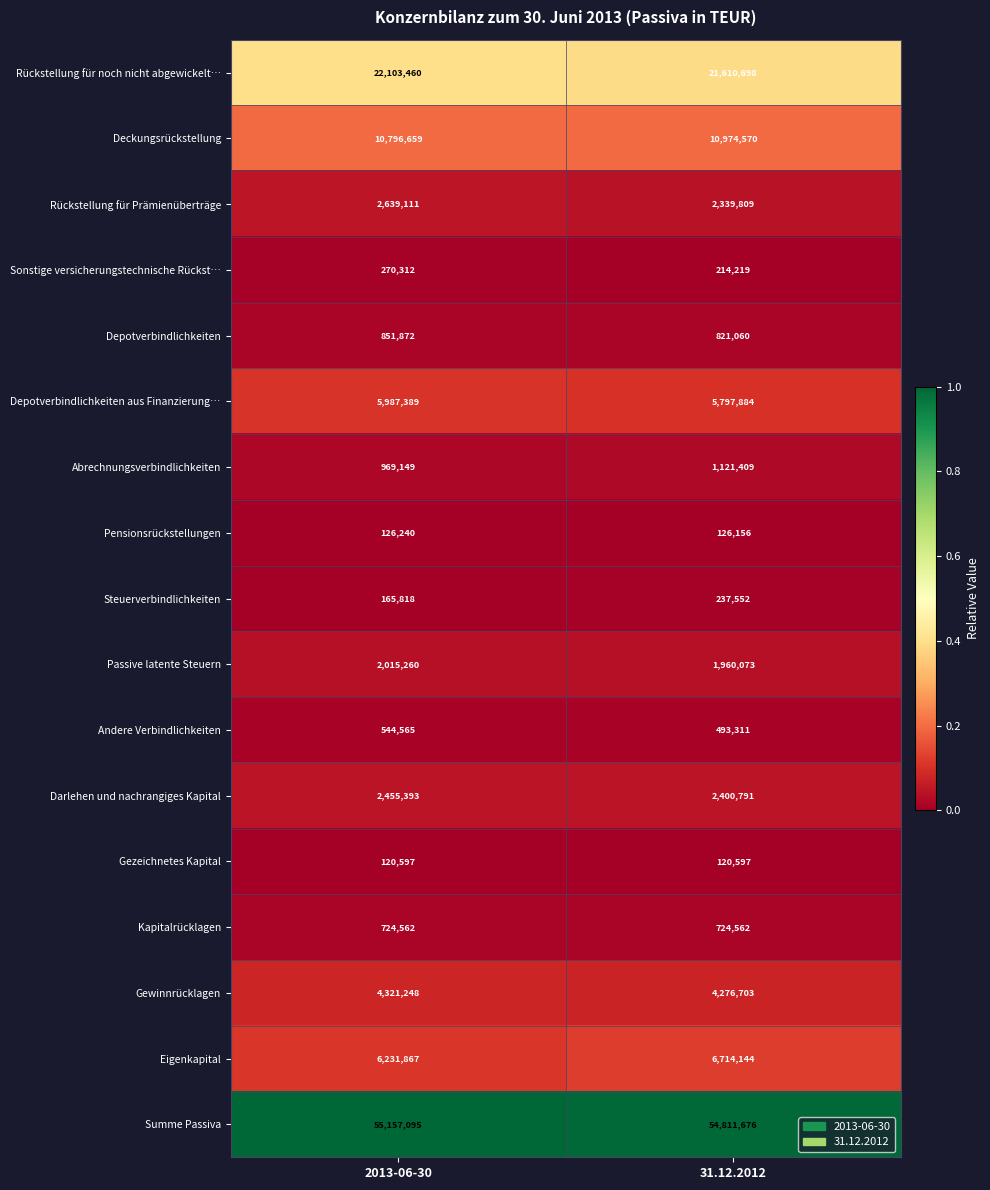

How many data points does each series have?

2